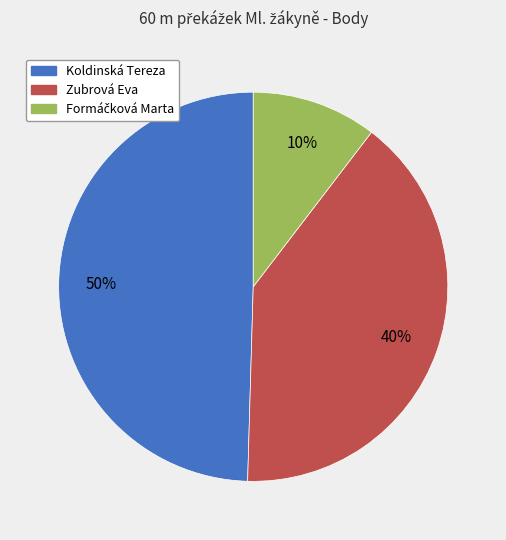

Between Zubrová Eva and Koldinská Tereza, which is larger?

Koldinská Tereza